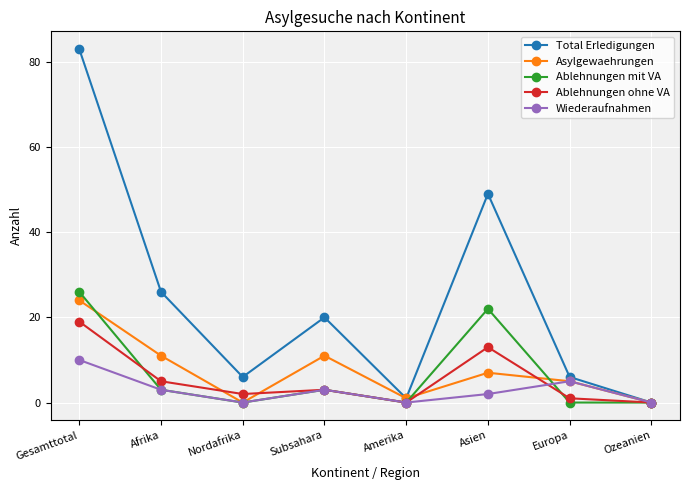

What is the total value across all series at Gesamttotal?

162